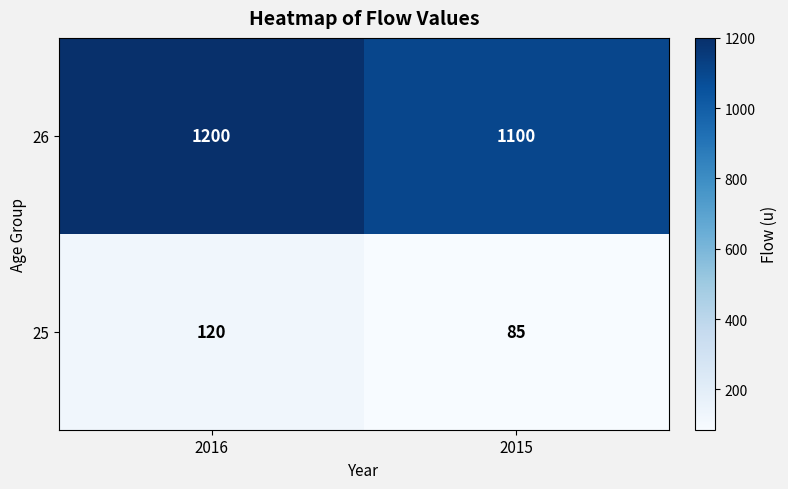

What is the greatest value displayed?

1200